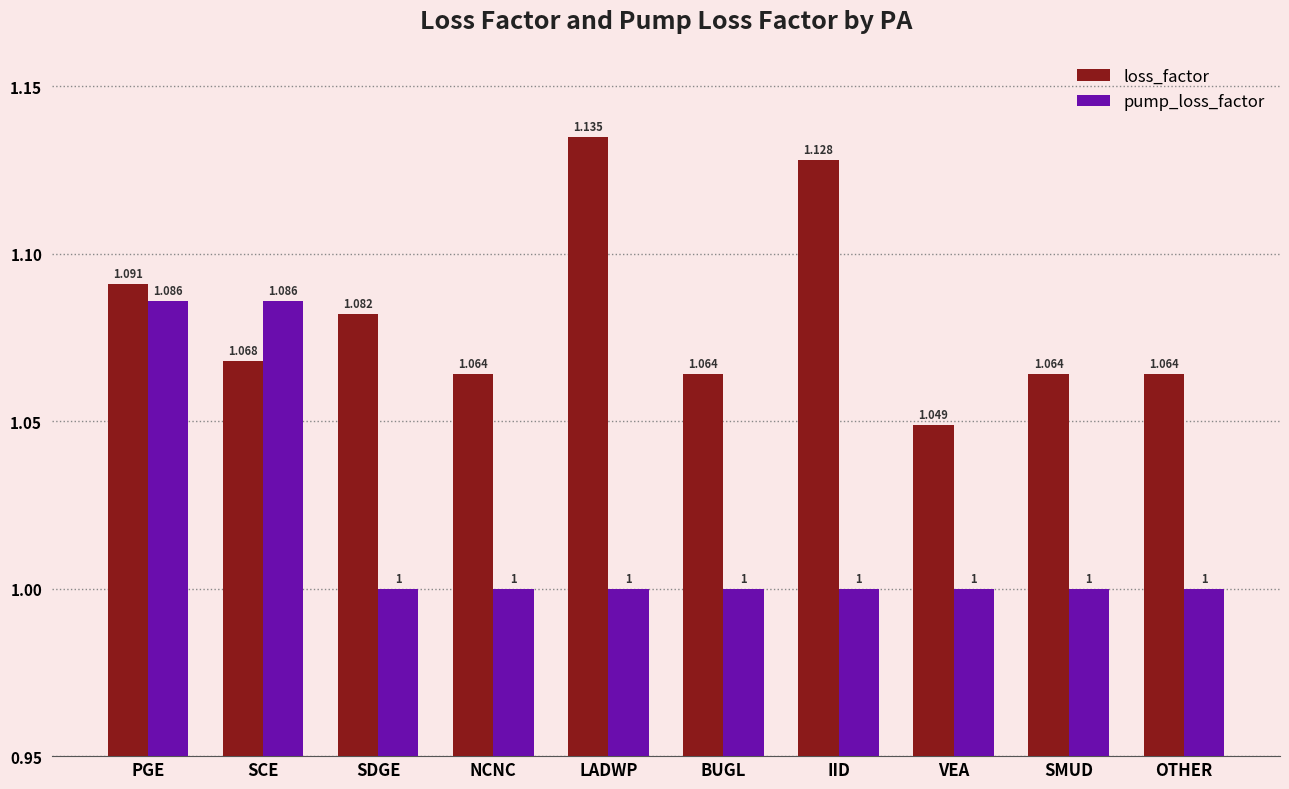

Which category has the highest value in the loss_factor series?

LADWP